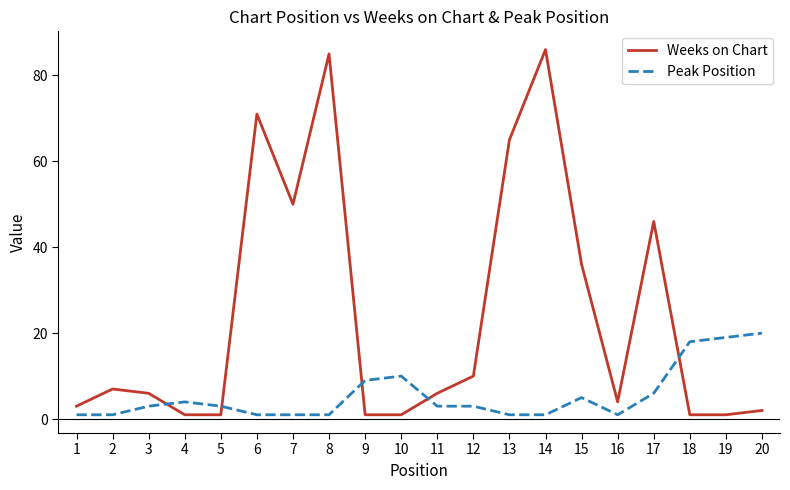

Where is the first local maximum for Peak Position?

4